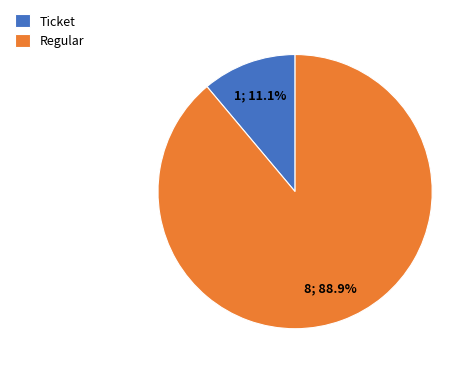

Between Ticket and Regular, which is larger?

Regular